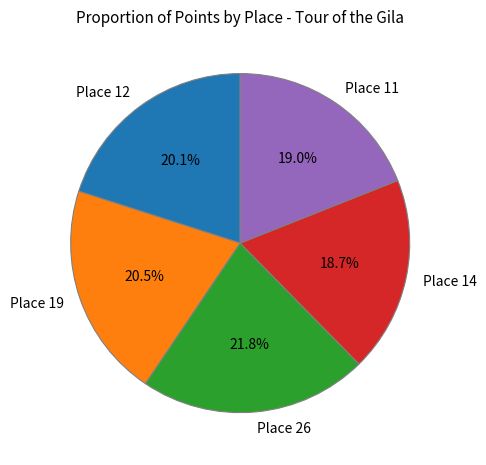

What percentage is the Place 26 slice, to the nearest percent?

22%